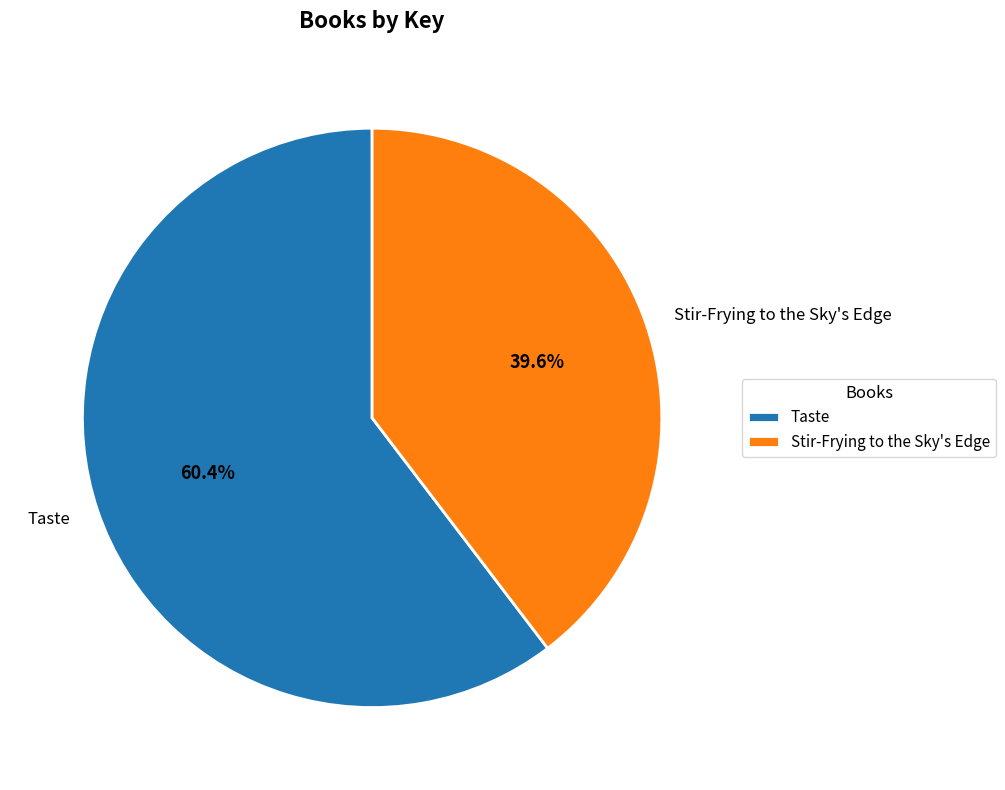

What is the majority slice?

Taste